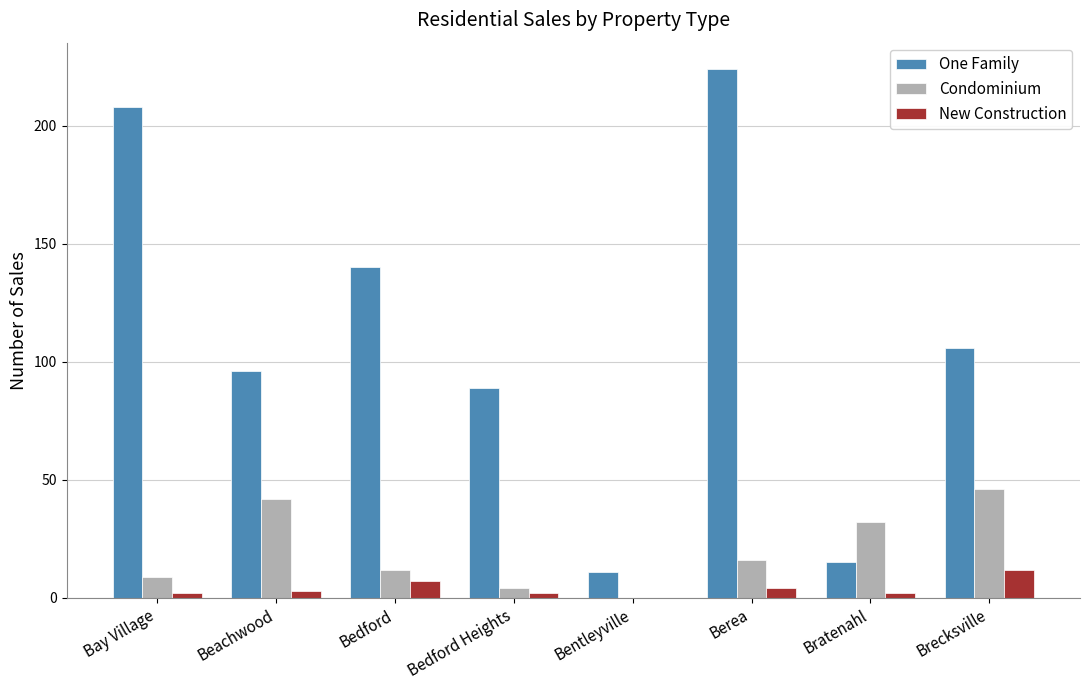

Which category has the highest value in the New Construction series?

Brecksville